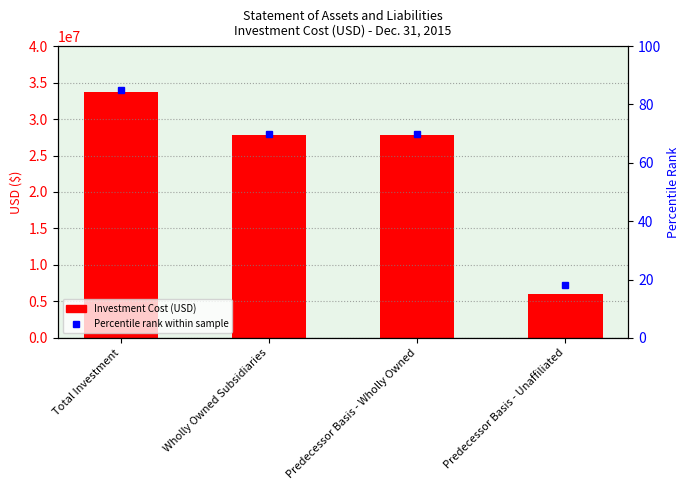

What is the value of the 4th bar from the left?

5974192